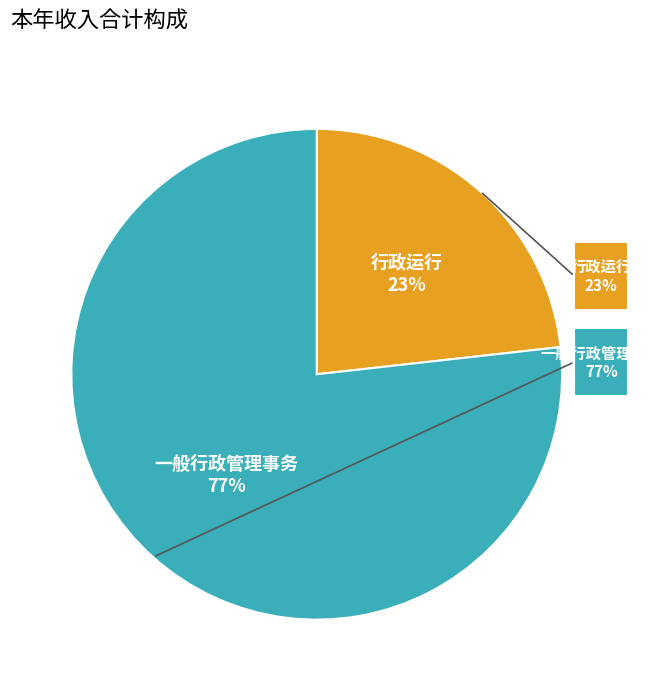

Approximately how many times larger is the value at 一般行政管理事务 compared to 行政运行?

3.3